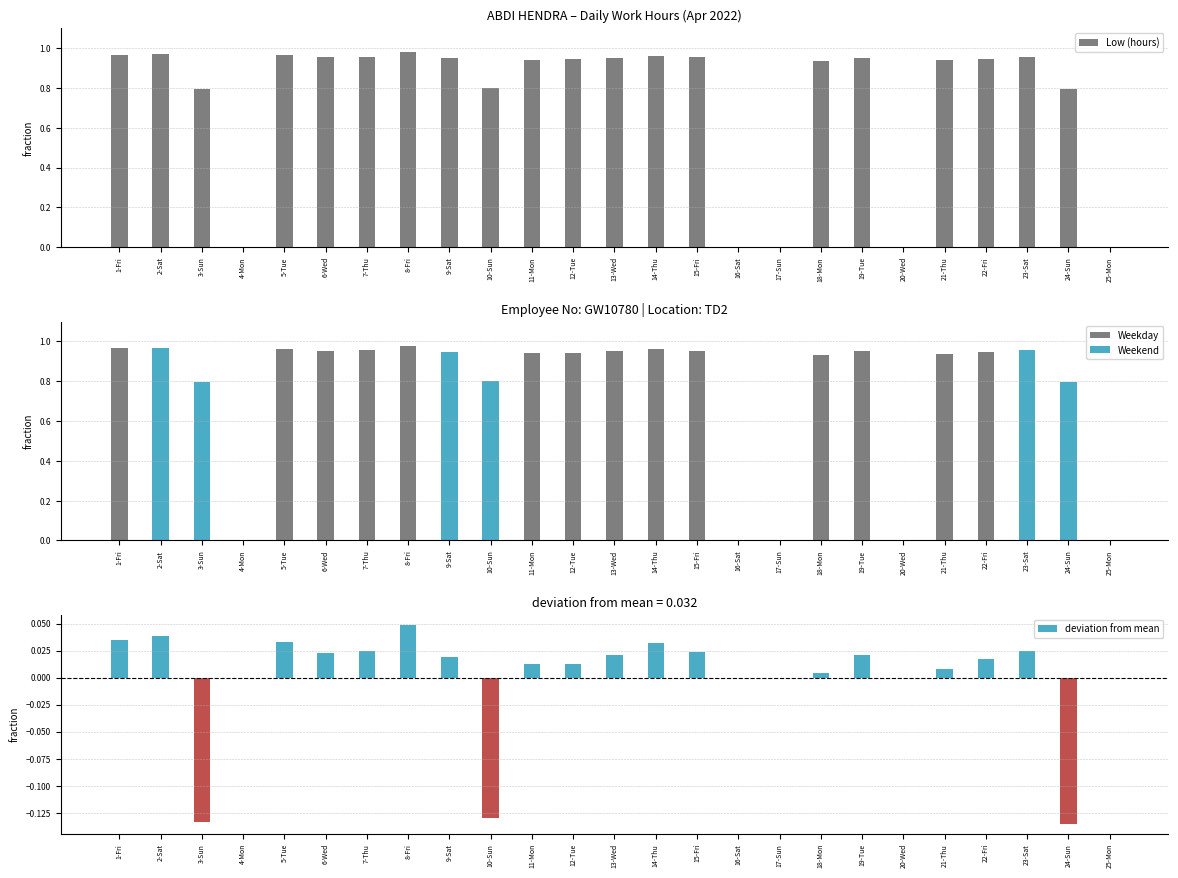

How many negative values does the deviation from mean series have?

3